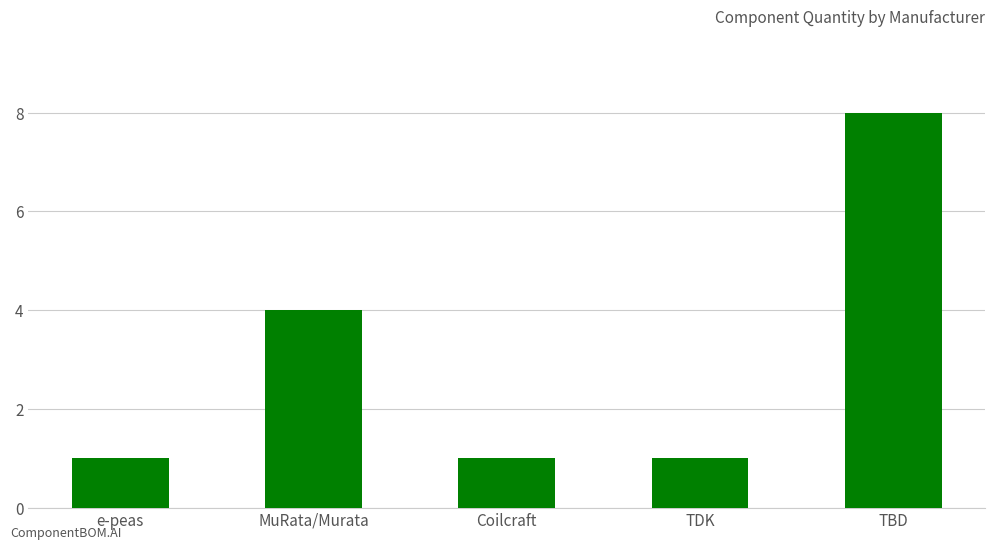

What is the greatest value displayed?

8